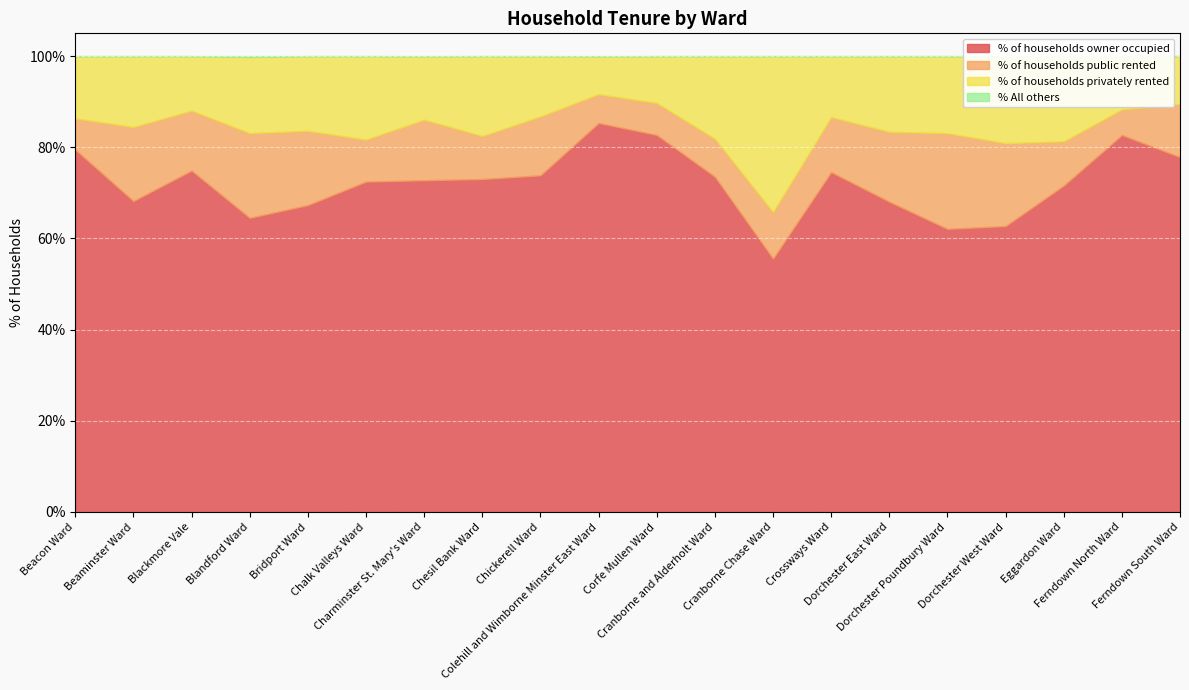

How many data points does each series have?

20